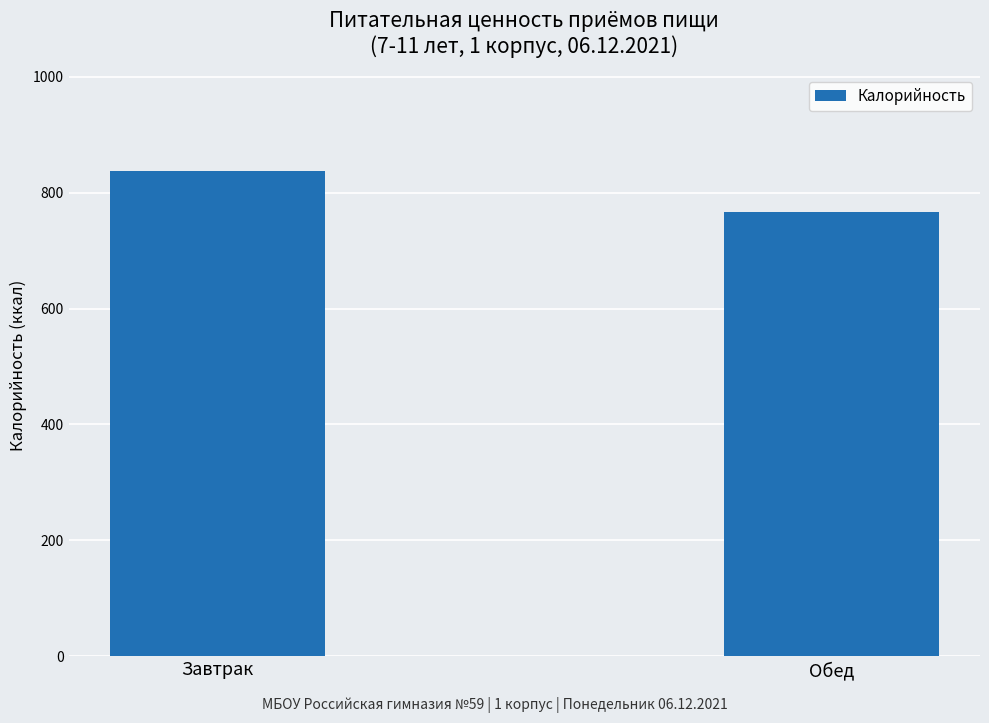

What is the average value?

802.2